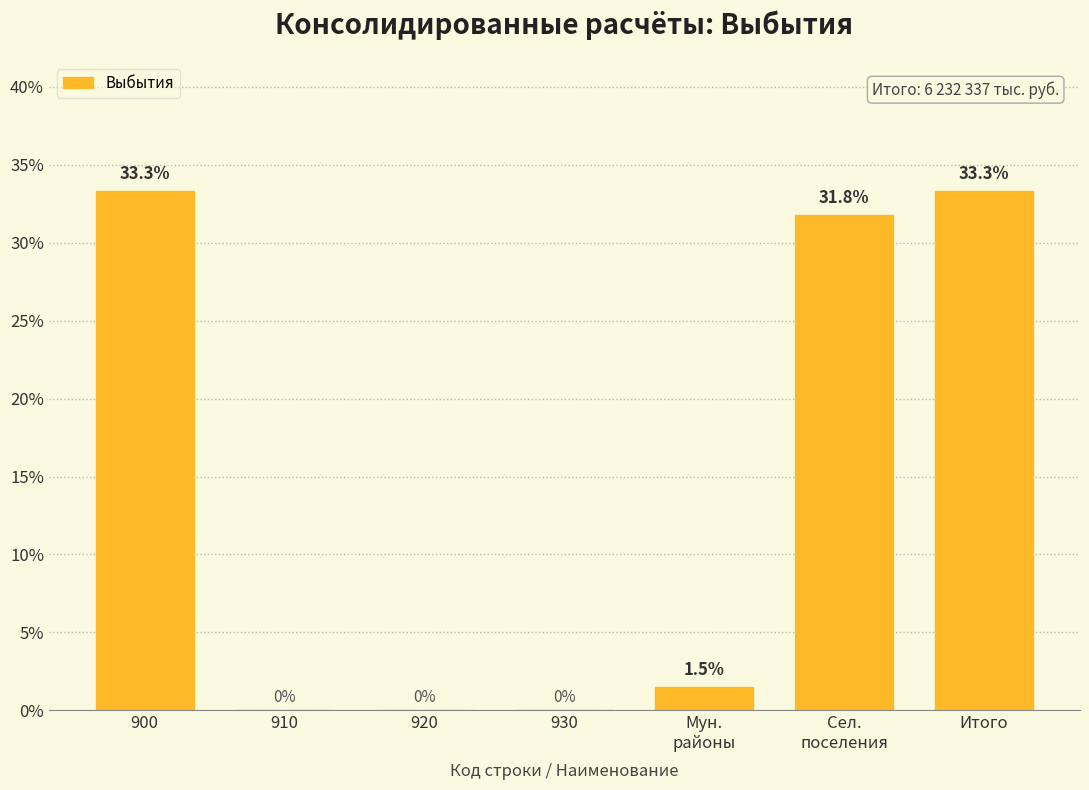

What is the greatest value displayed?

33.3